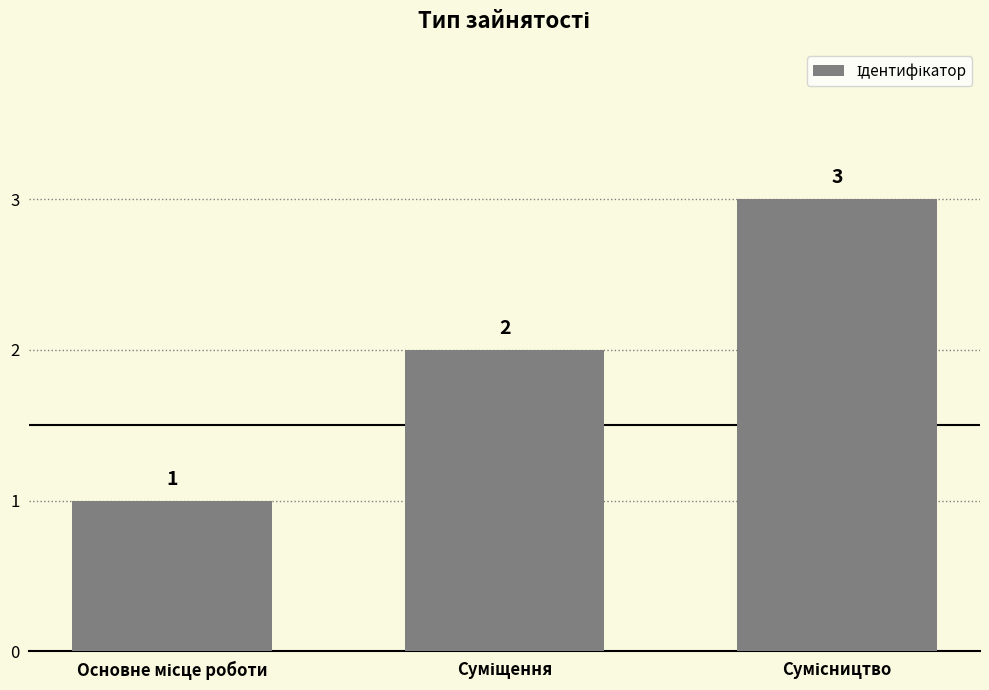

Are the bars grouped side by side (vs. stacked)?

No